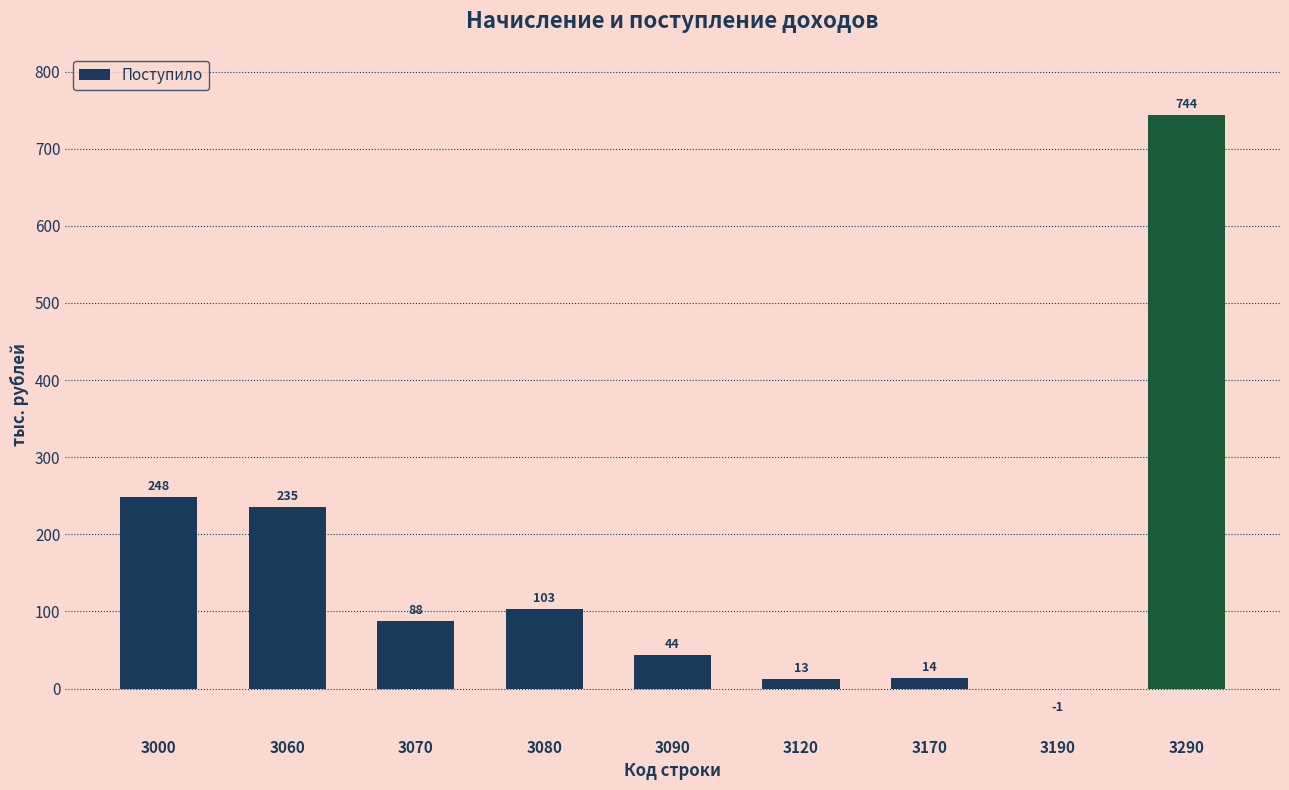

Reading left to right, transcribe all the data shown in this chart.

248	235	88	103	44	13	14	-1	744